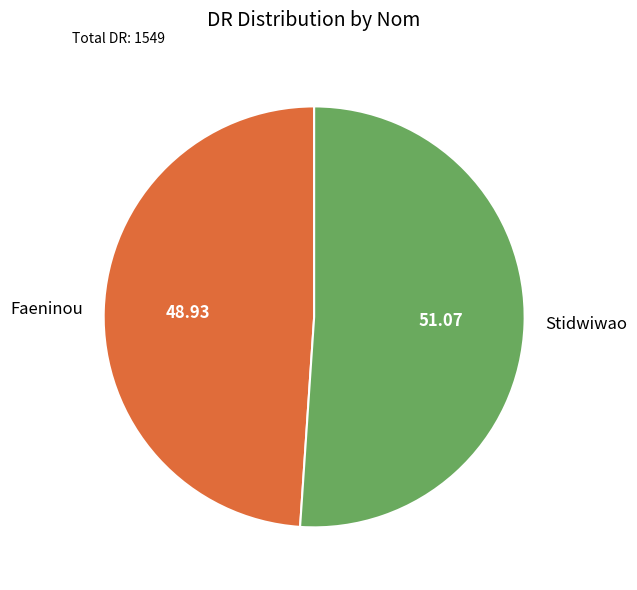

How many slices are in this pie chart?

2